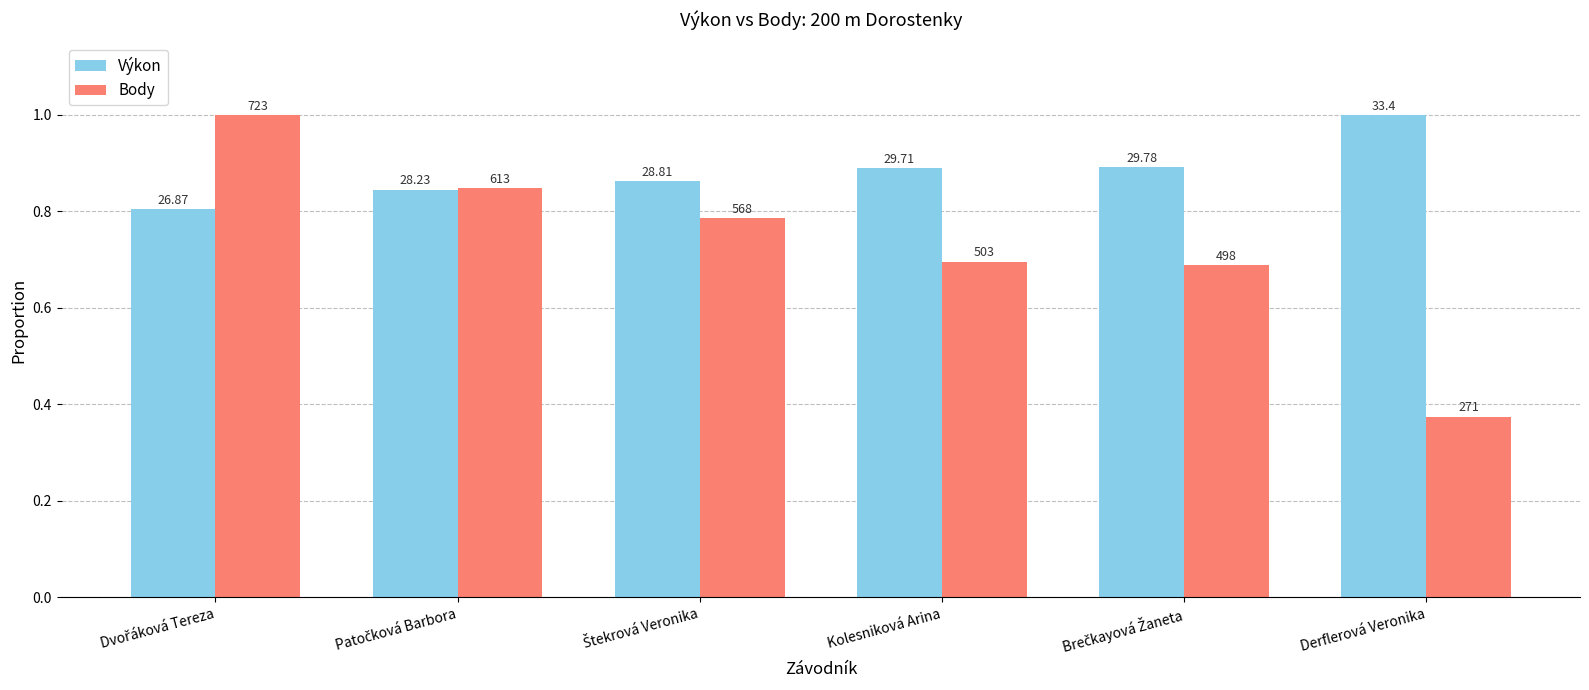

Which series has the largest range (max minus min)?

Body